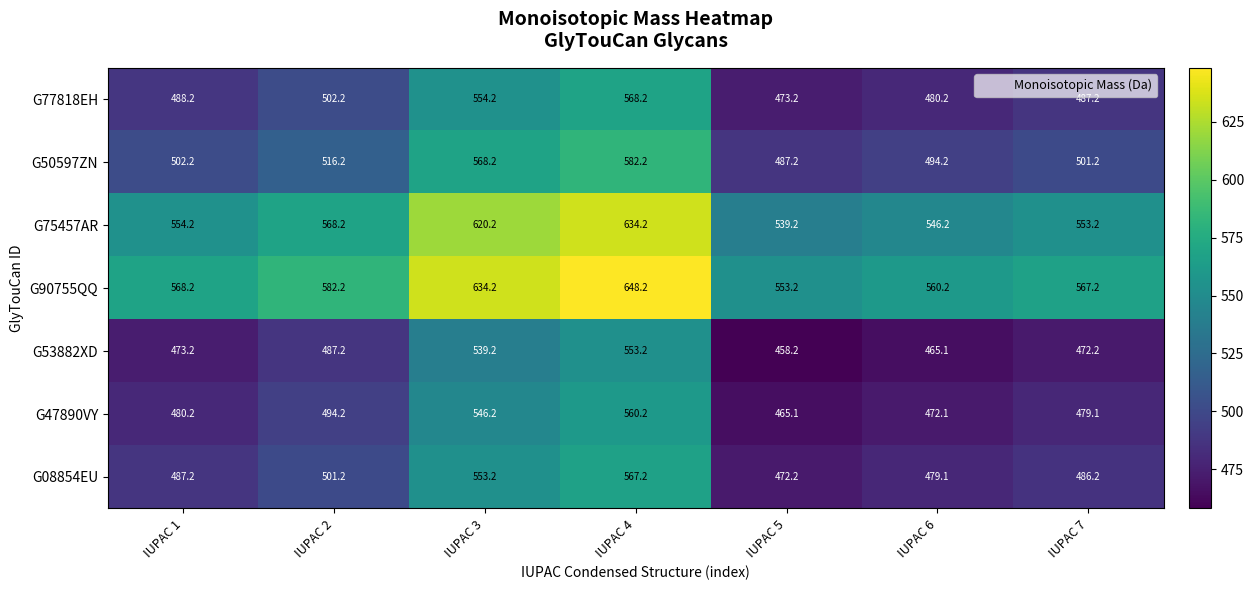

Is the value of G47890VY at IUPAC 2 greater than the value of G75457AR at IUPAC 6?

No